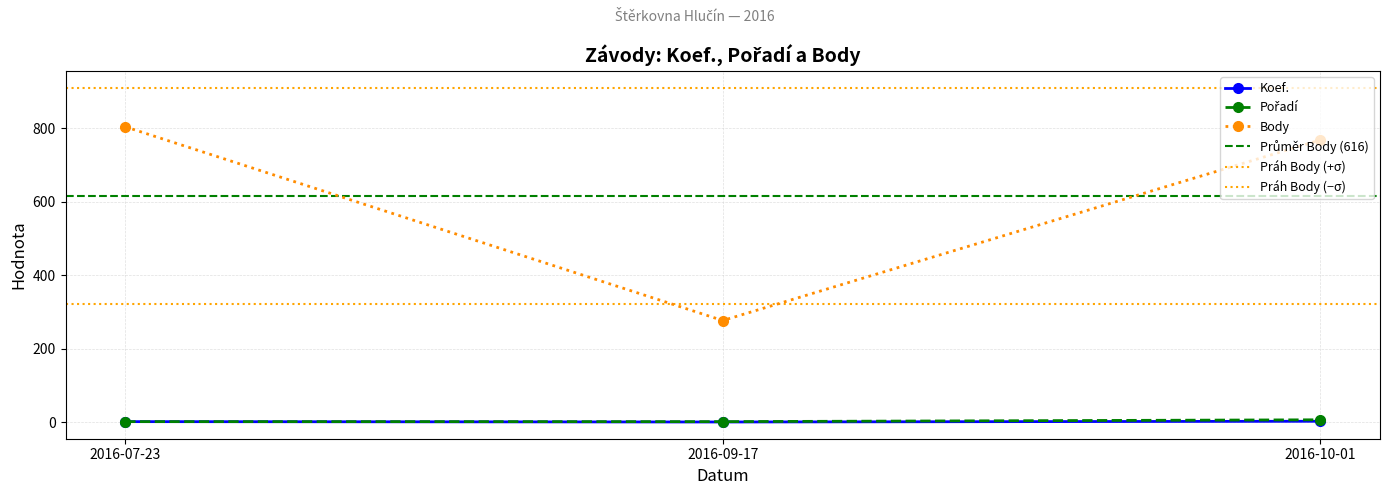

How many lines are shown in the chart?

3